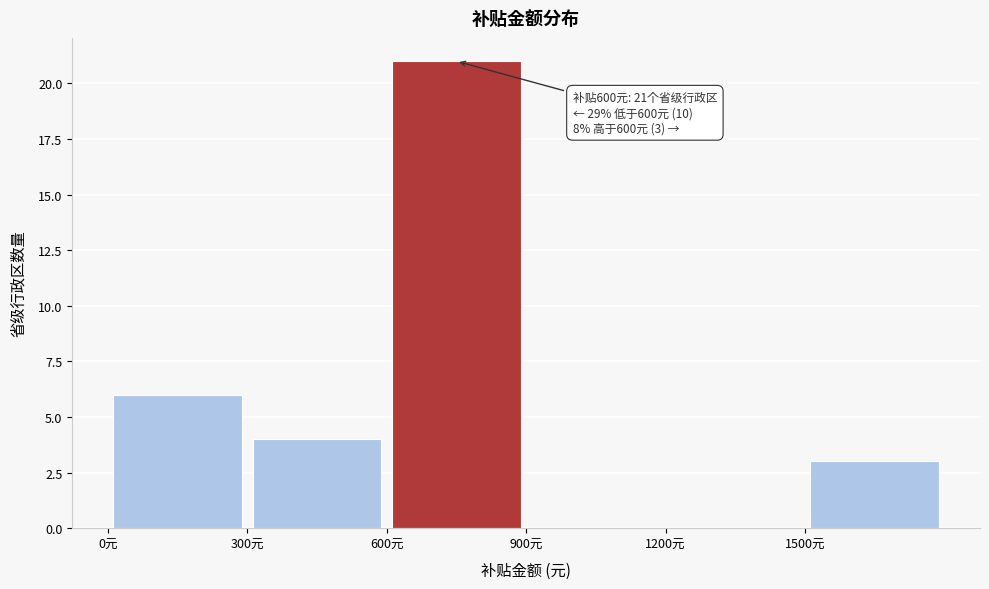

Which range on the x-axis has the tallest bar?

600 to 900